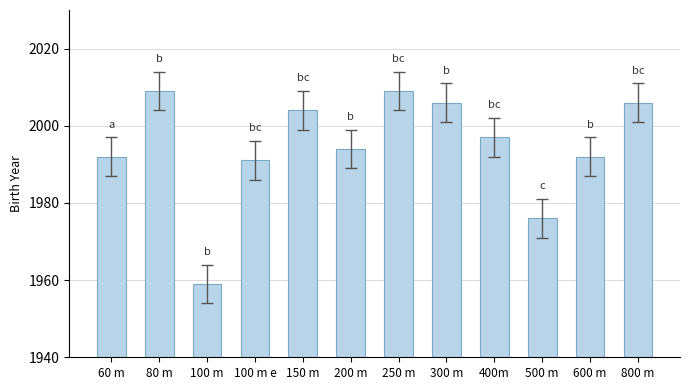

The value at 200 m is 1994. True or false?

True